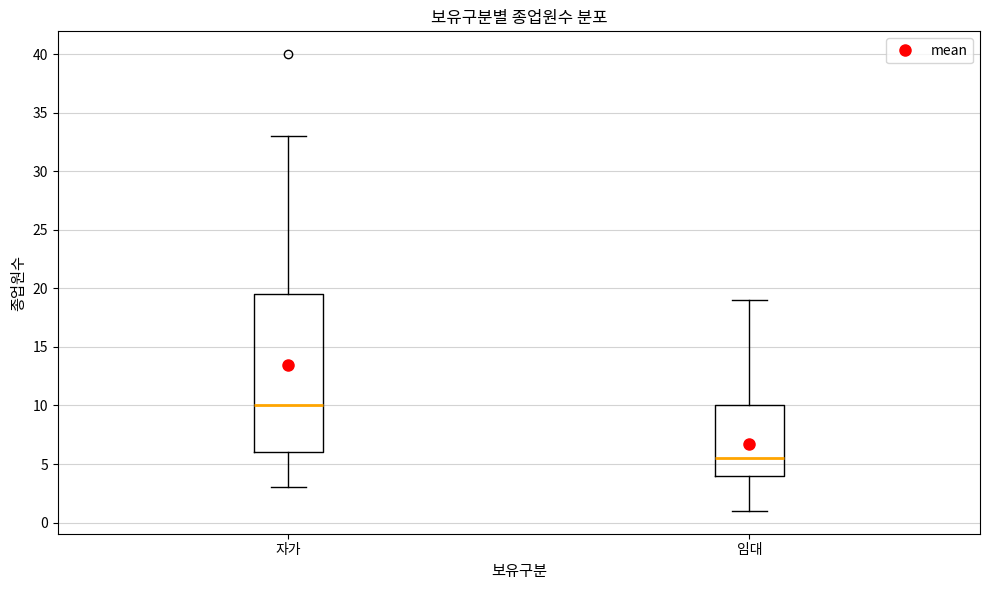

Which box's median line is the highest?

자가